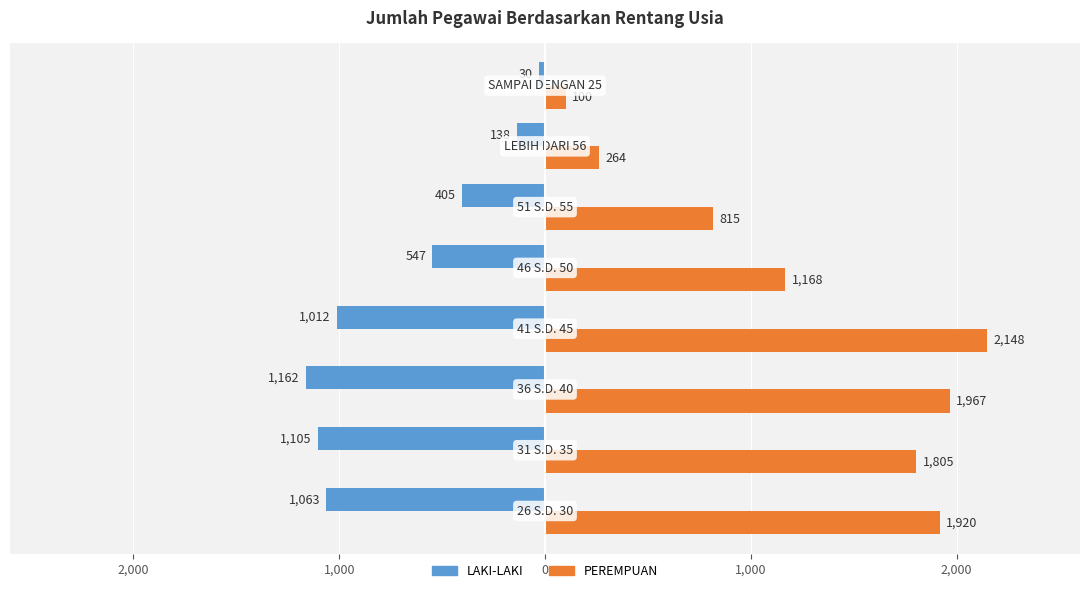

Which series has the largest total across all categories?

PEREMPUAN